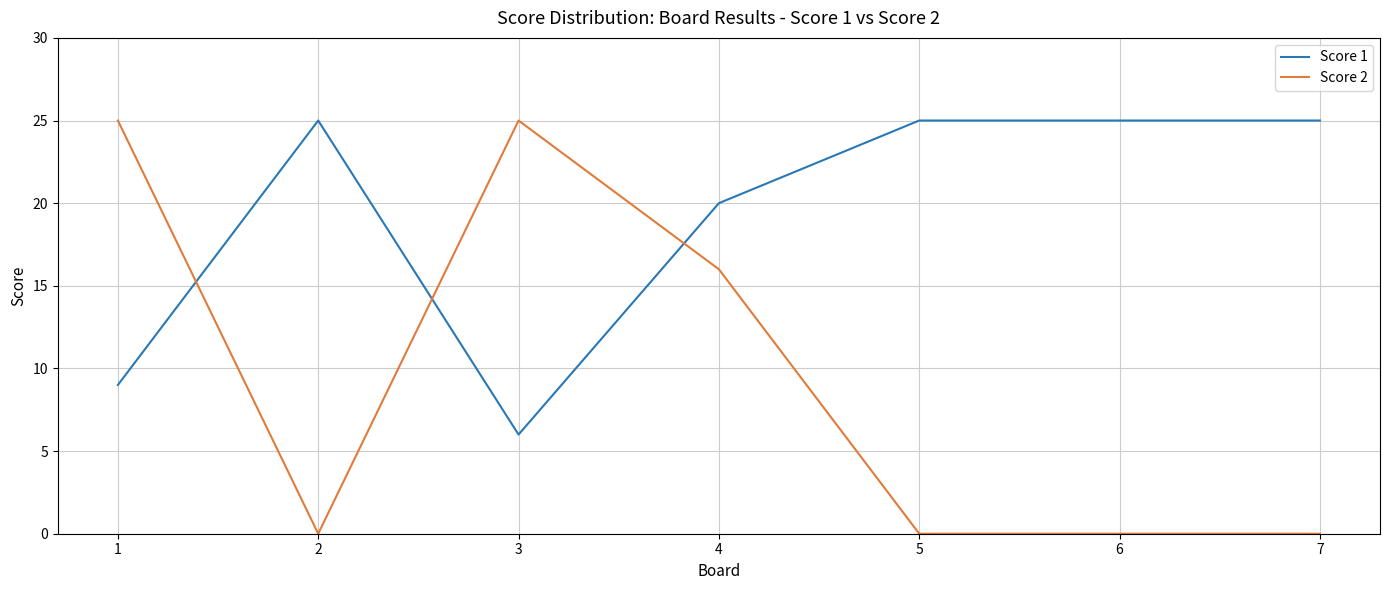

True or false: Score 2 and Score 1 intersect in this chart.

True